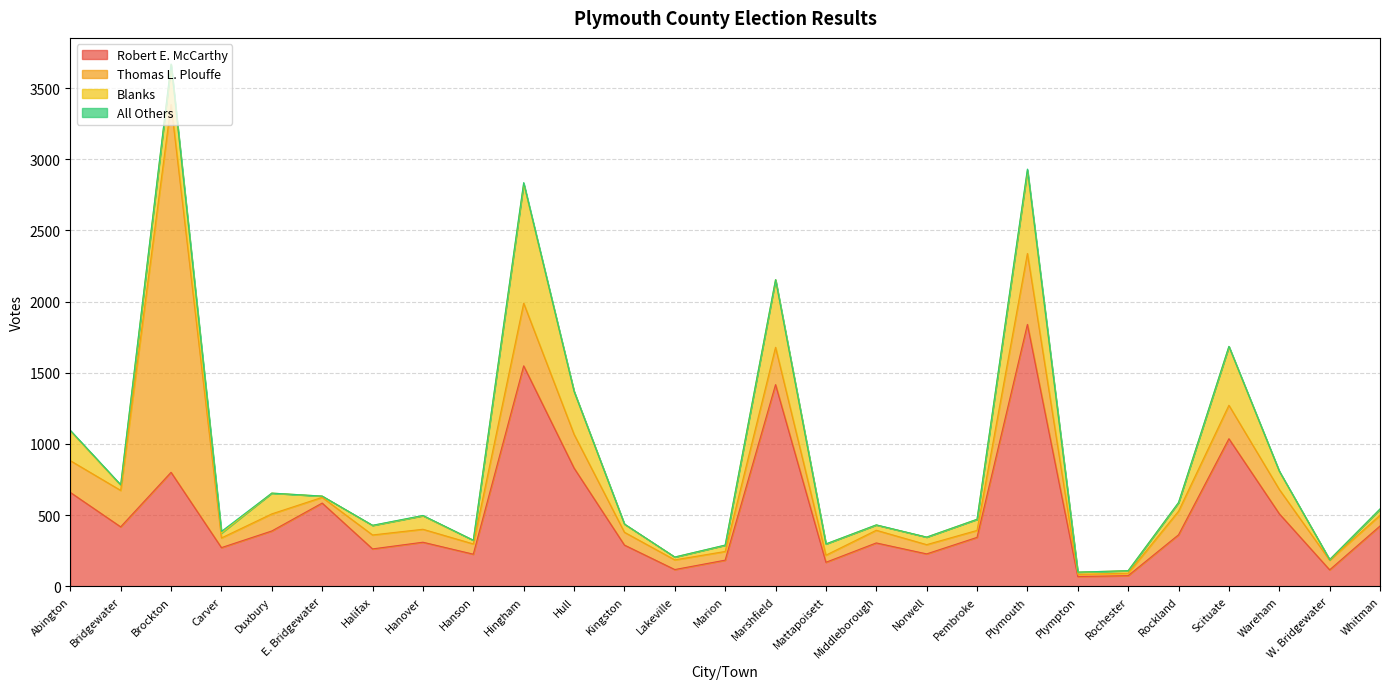

Does the chart display data point markers on the line(s)?

No